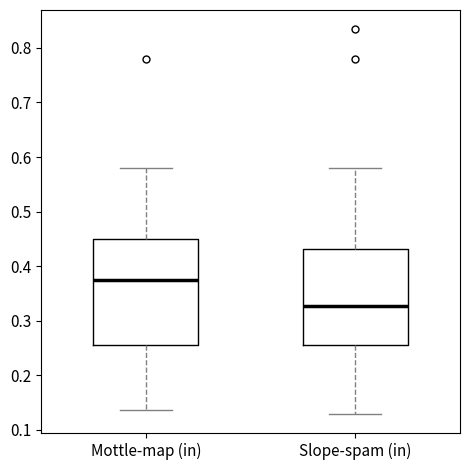

Reading left to right, read every box against the y-axis: the position of its median line, the range the box covers, and the ends of its whiskers. The values are not printed on the chart, so give them approximately, as read against the axis.

Mottle-map (in): median 0.38, box 0.26 to 0.45, whiskers 0.14 to 0.58
Slope-spam (in): median 0.33, box 0.26 to 0.43, whiskers 0.13 to 0.58